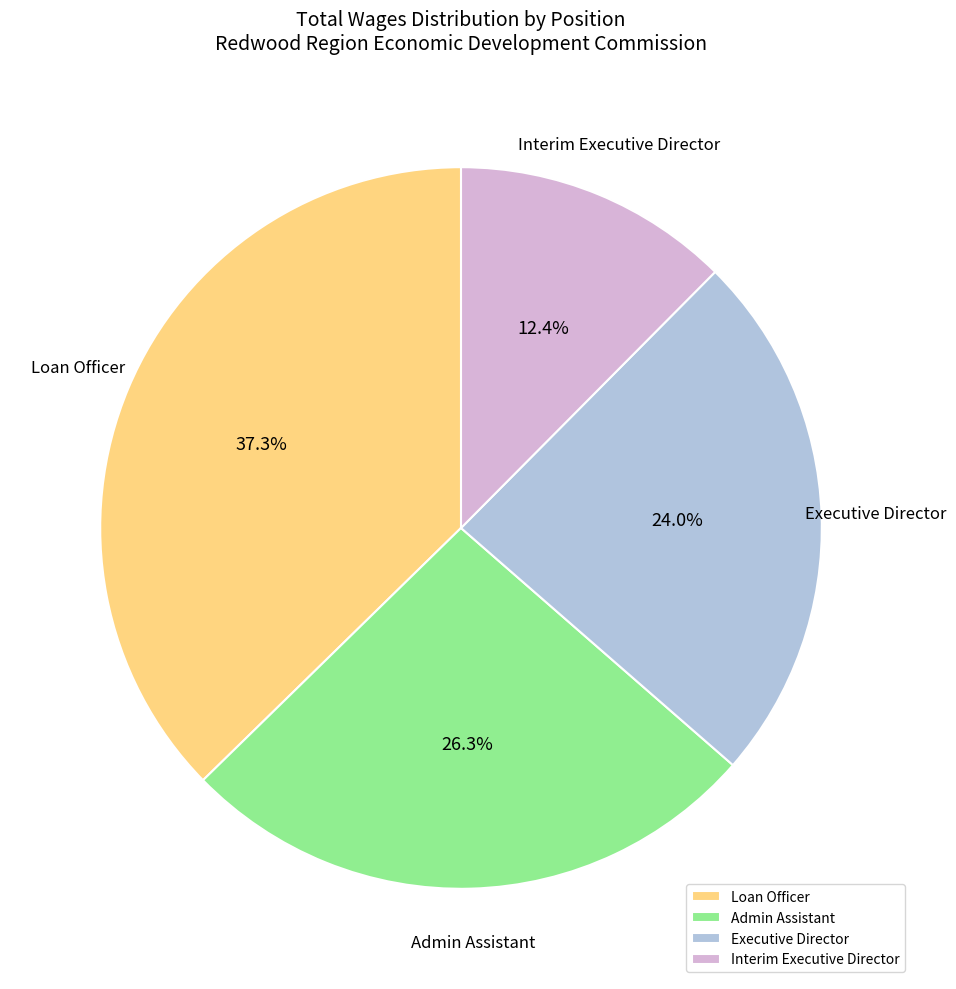

Approximately how many times larger is the value at Executive Director compared to Admin Assistant?

0.9